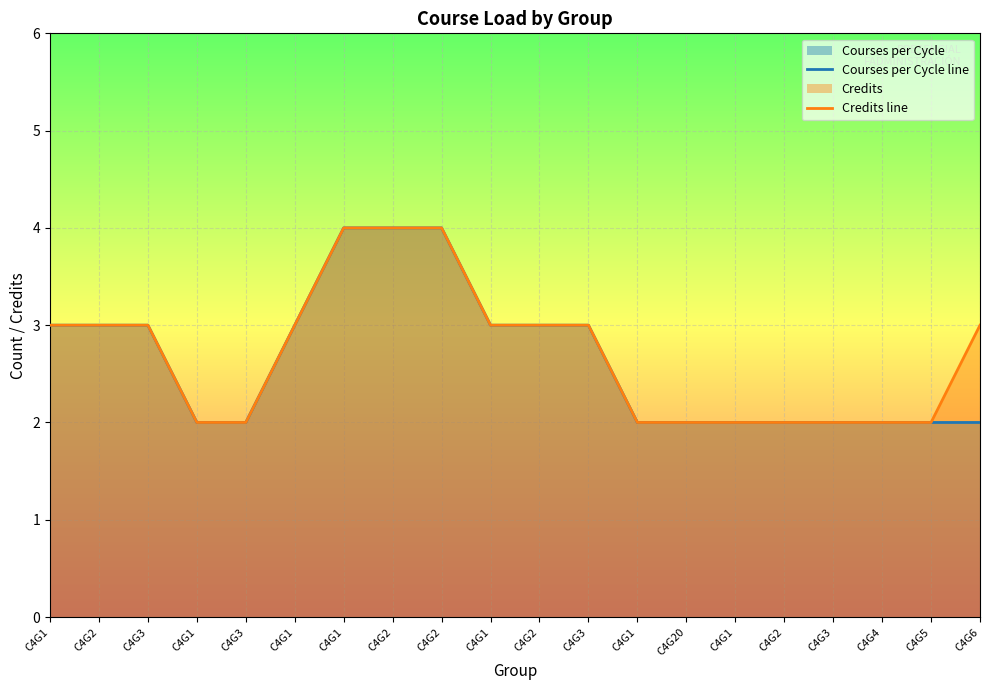

How many categories are shown in the chart?

20